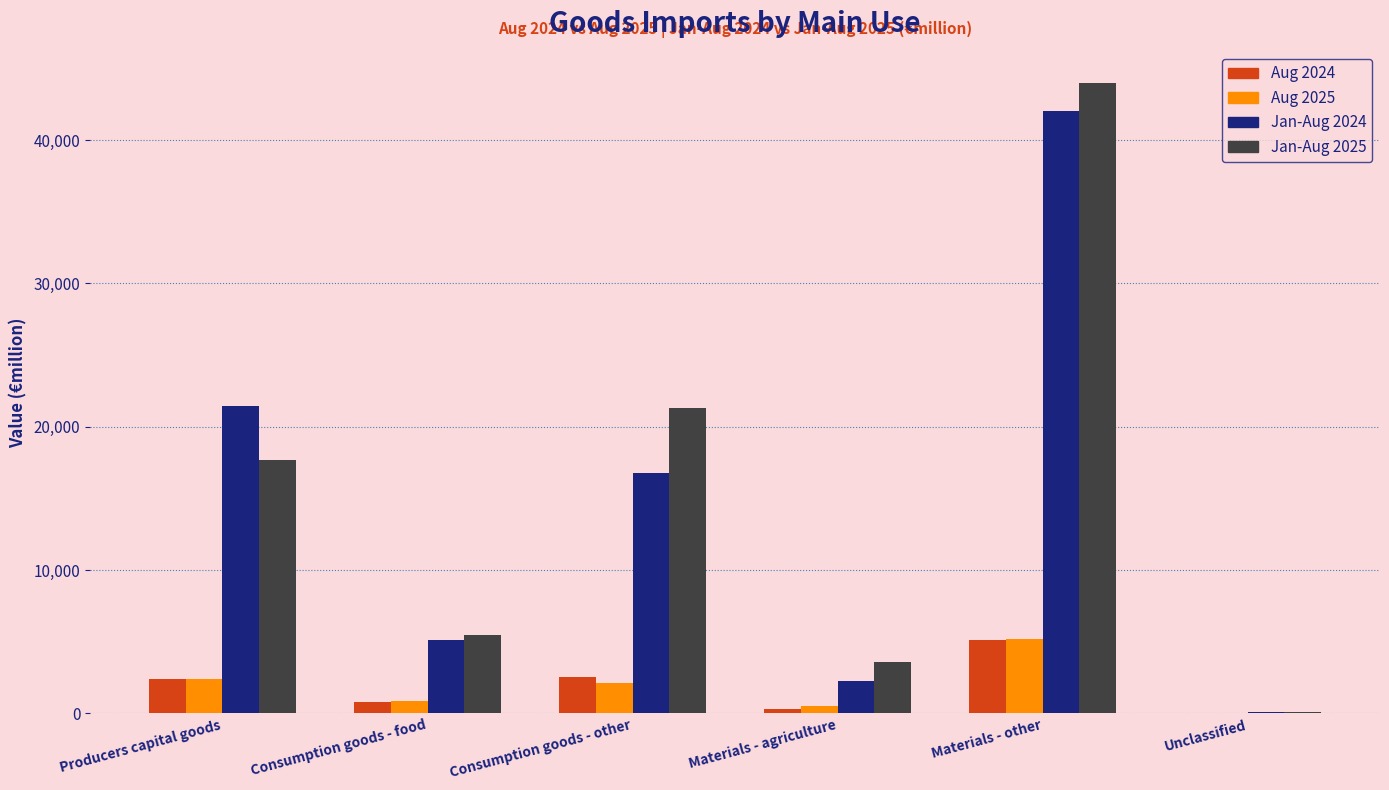

True or false: Jan-Aug 2024 has a value of 16736.6 at Consumption goods - other.

True